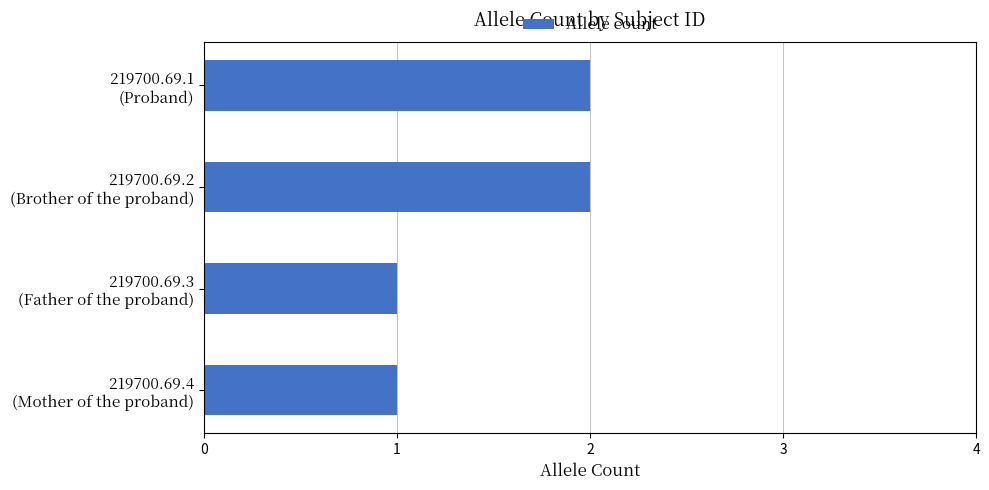

Does the chart contain any negative values?

No